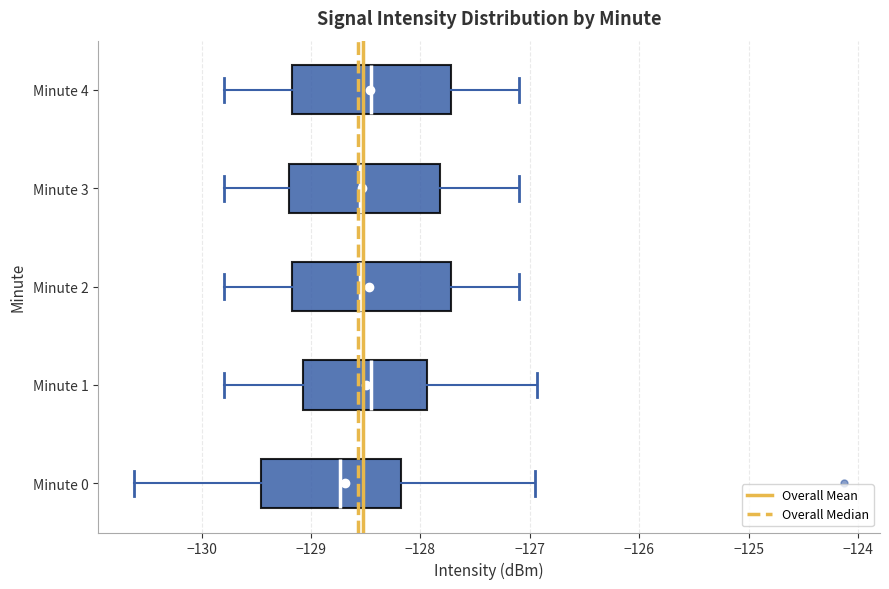

Where is the right edge of the box for Minute 3 on the x-axis? The values are not printed on the chart, so give them approximately, as read against the axis.

-127.8